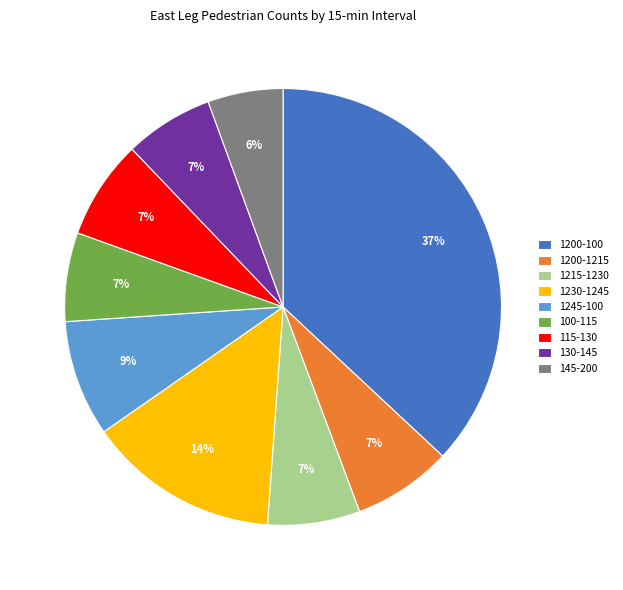

Which slice is the largest?

1200-100